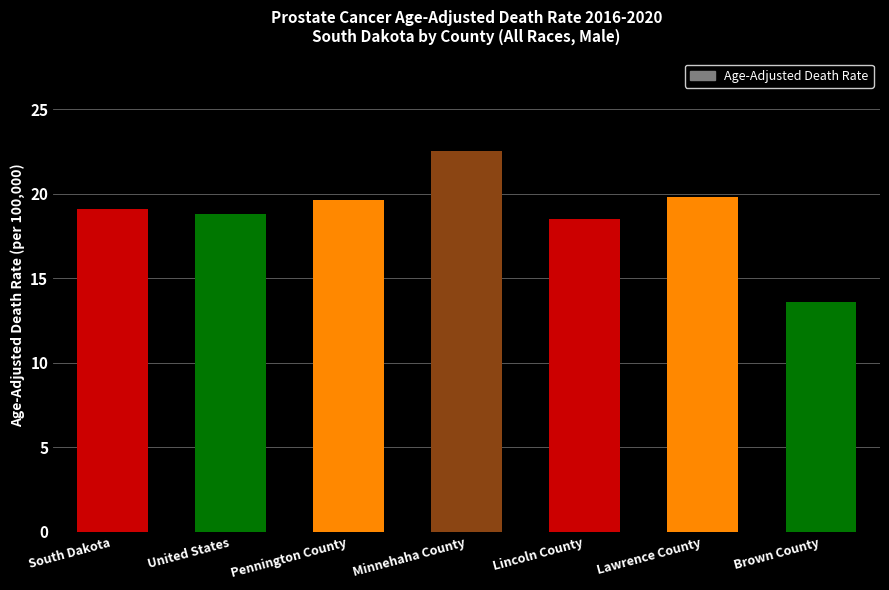

The chart shows a value of 13.6 at Brown County. True or false?

True